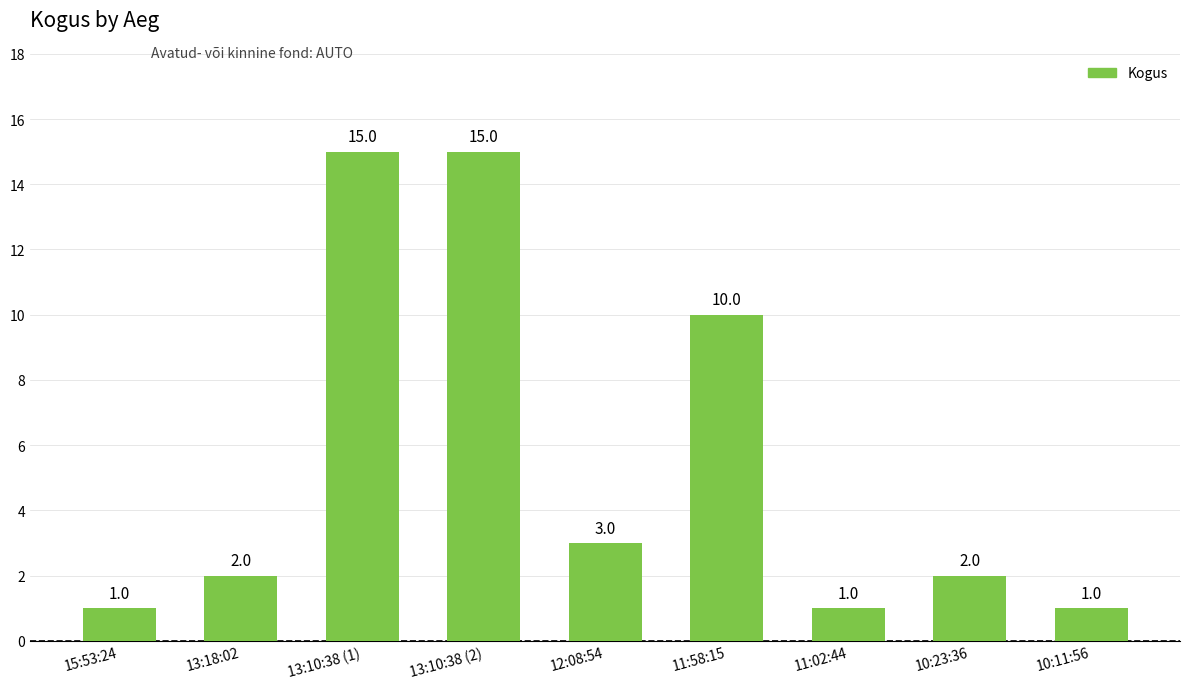

Where is the data nearest to the value 8?

11:58:15